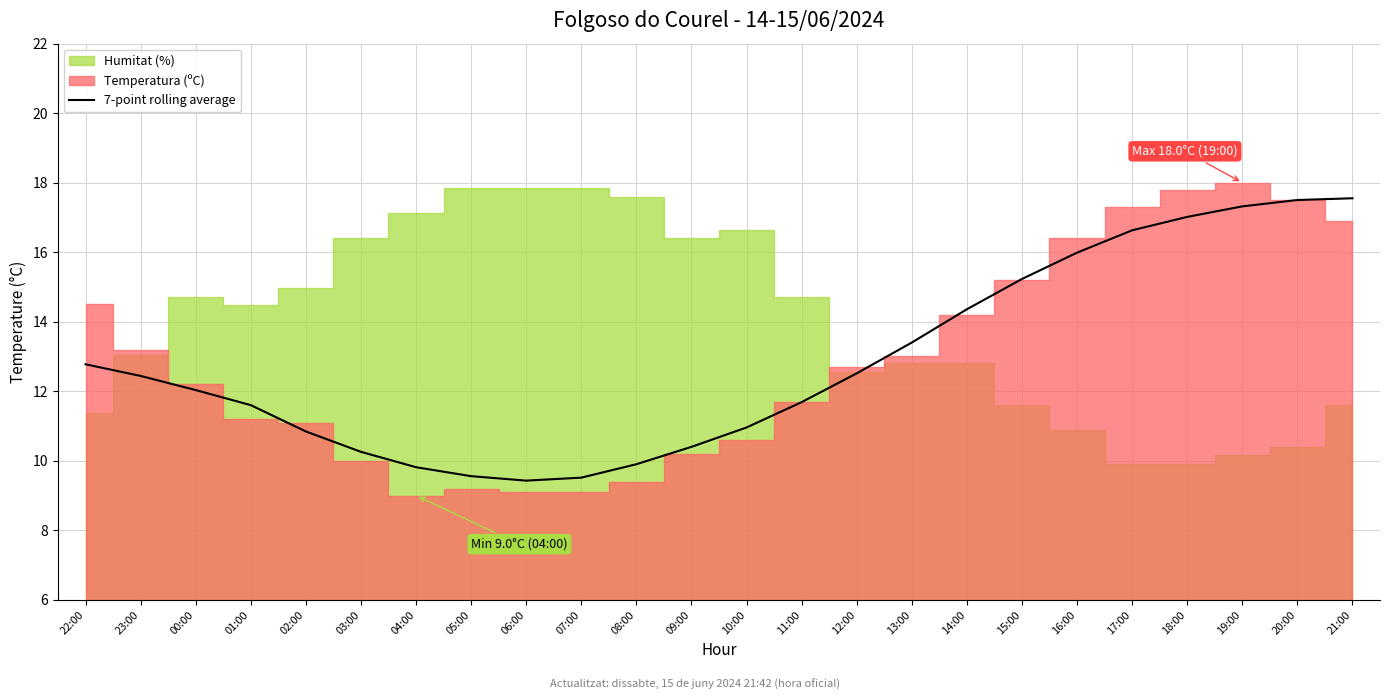

The value at 03:00 is 10.3. True or false?

True